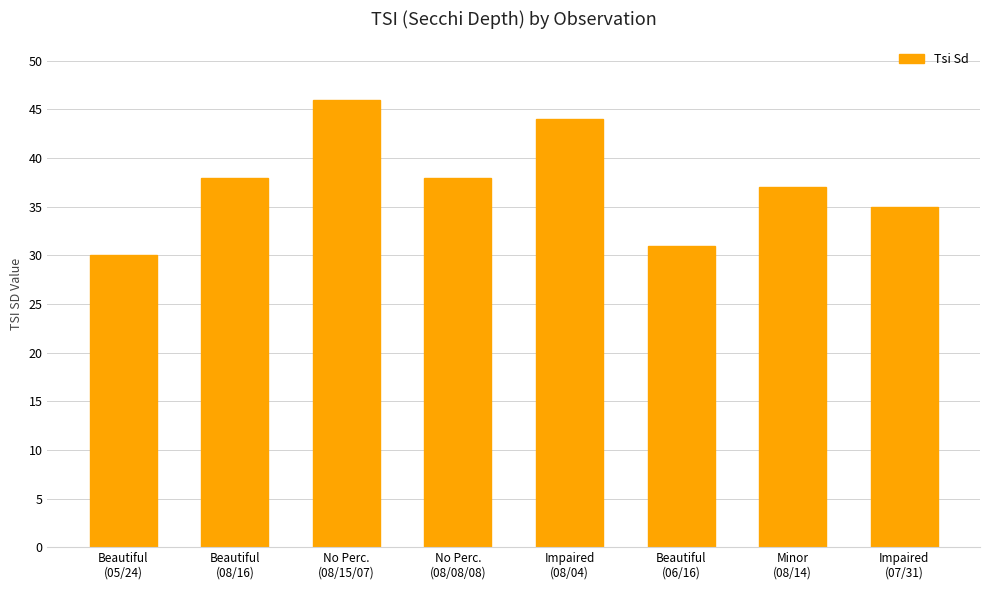

At which category does the chart reach its peak across all series?

No Perc.
(08/15/07)